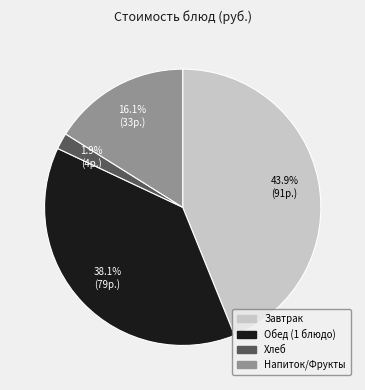

How many segments does this pie chart have?

4